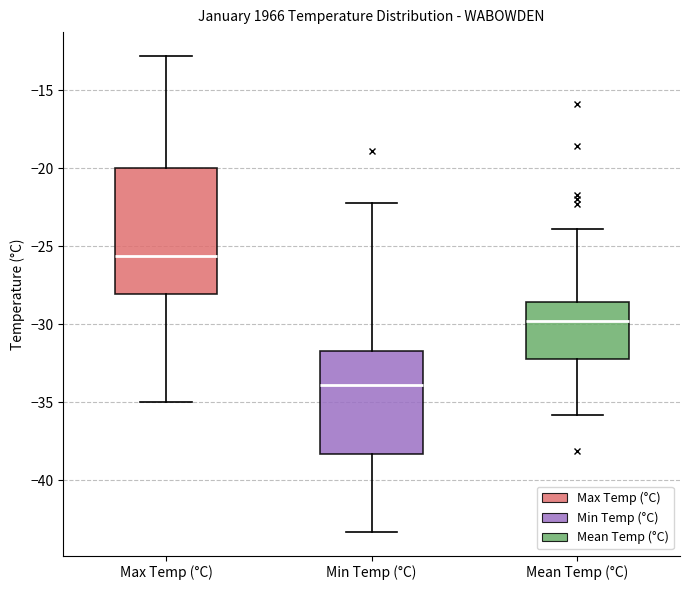

Which box is the tallest, from its lower edge to its upper edge?

Max Temp (°C)